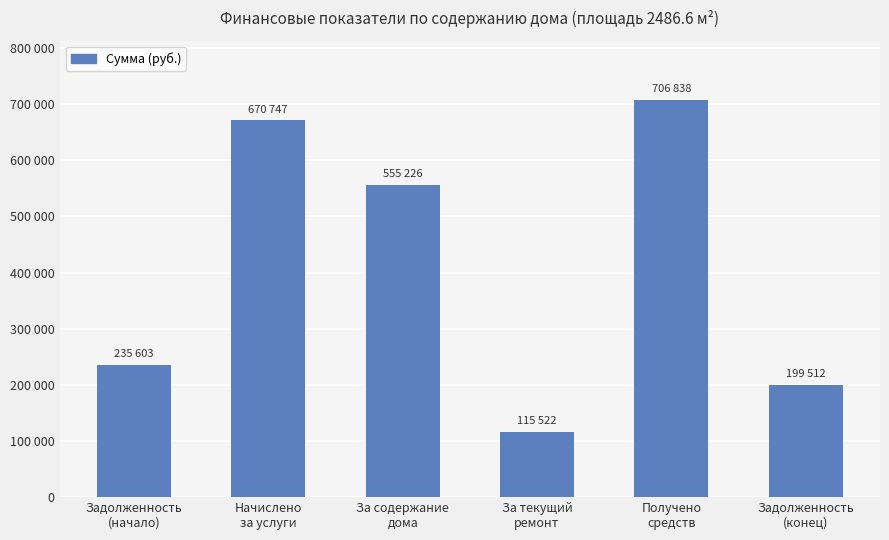

List the labels in order of value, smallest first.

За текущий
ремонт, Задолженность
(конец), Задолженность
(начало), За содержание
дома, Начислено
за услуги, Получено
средств